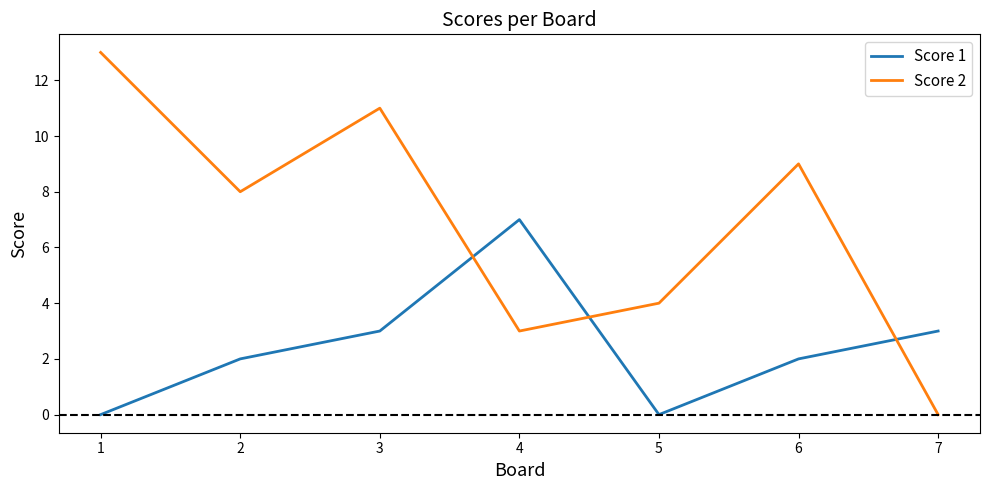

What value does the Score 2 series have at 1, to the nearest 10?

10